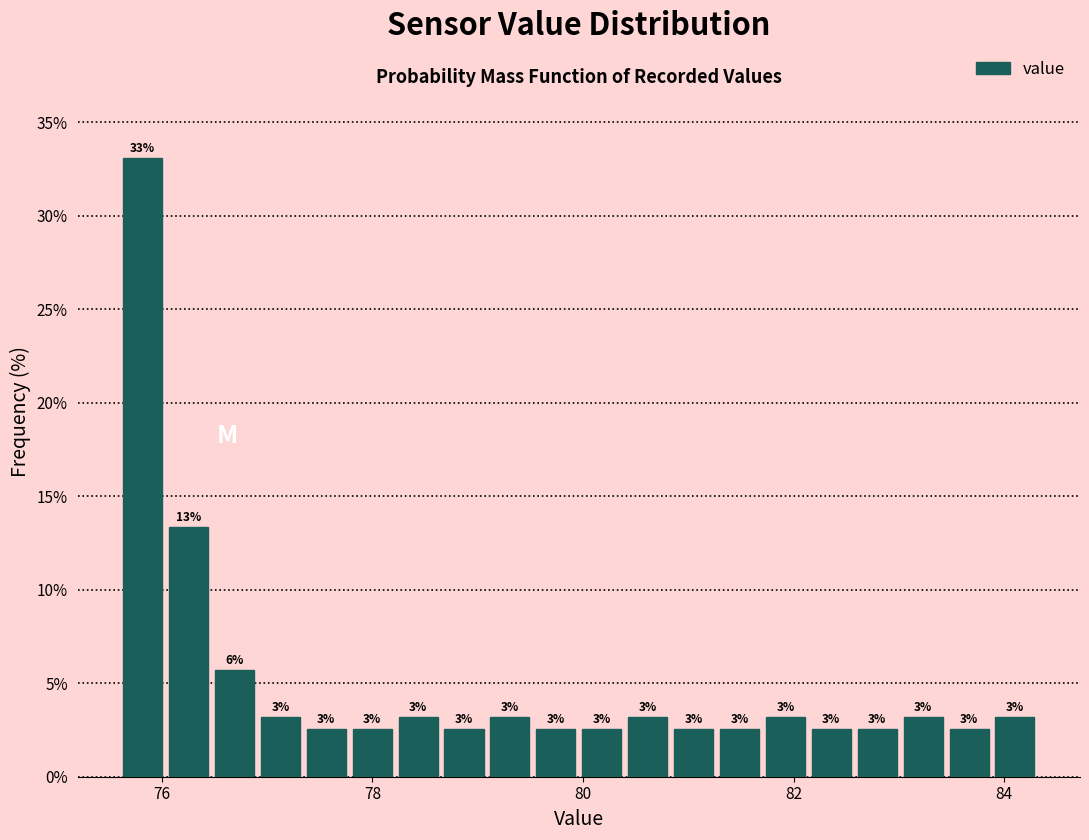

Read against the x-axis, roughly where is the centre of the tallest bar?

75.8